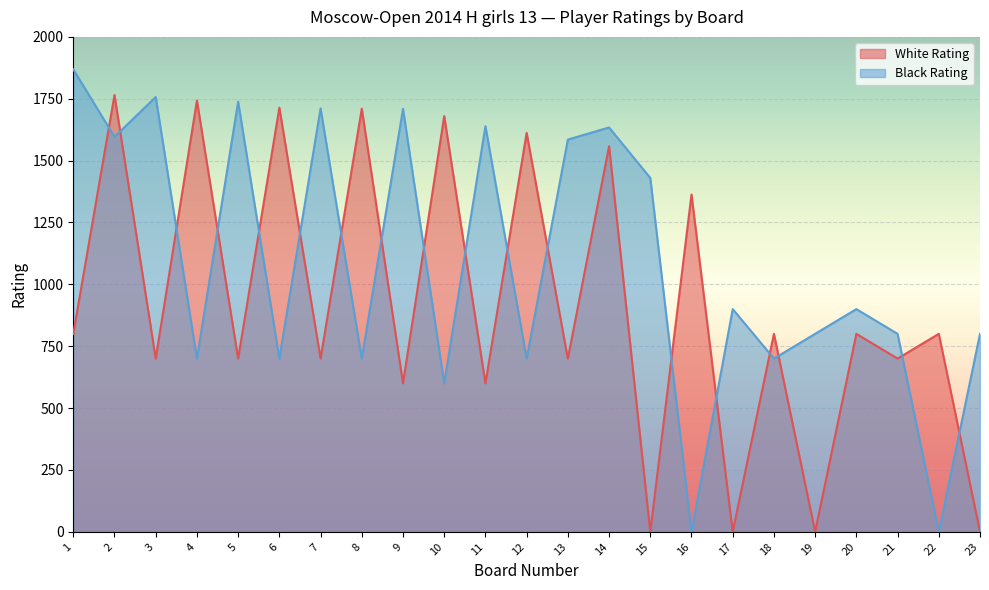

What is the highest value of the Black Rating series?

1869